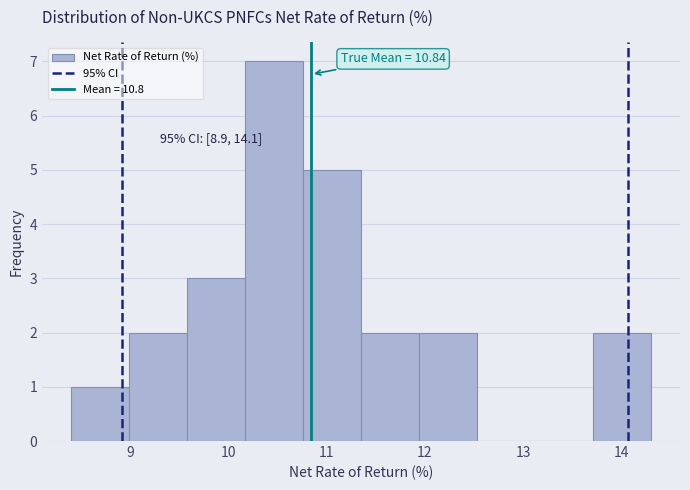

Which range on the x-axis has the tallest bar?

10.17 to 10.76